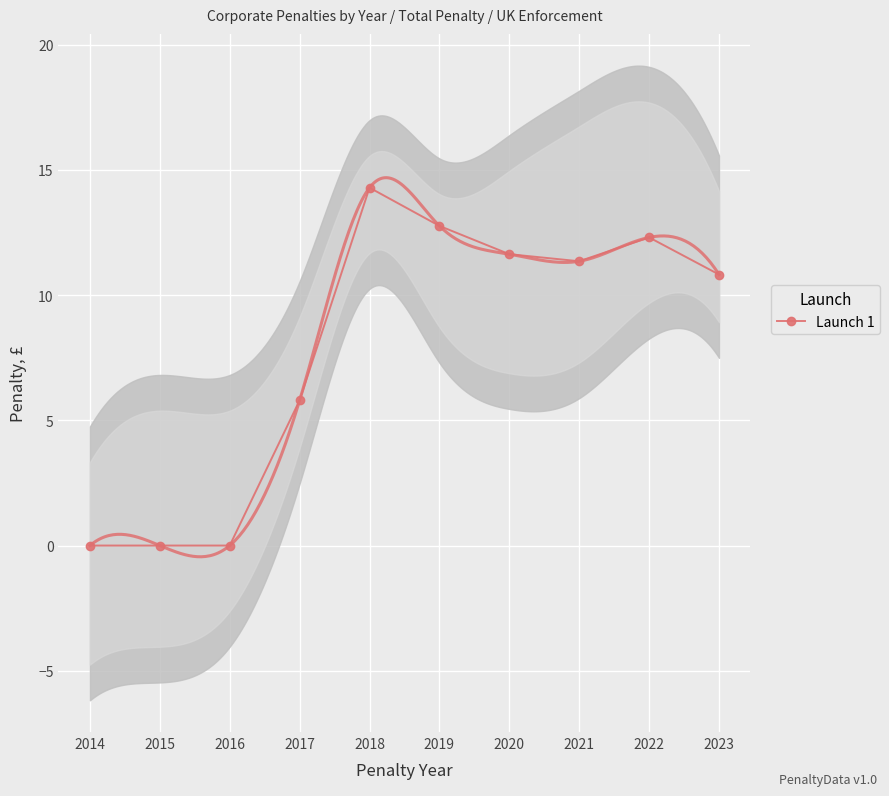

How many points are higher than both their immediate neighbors (excluding endpoints)?

2